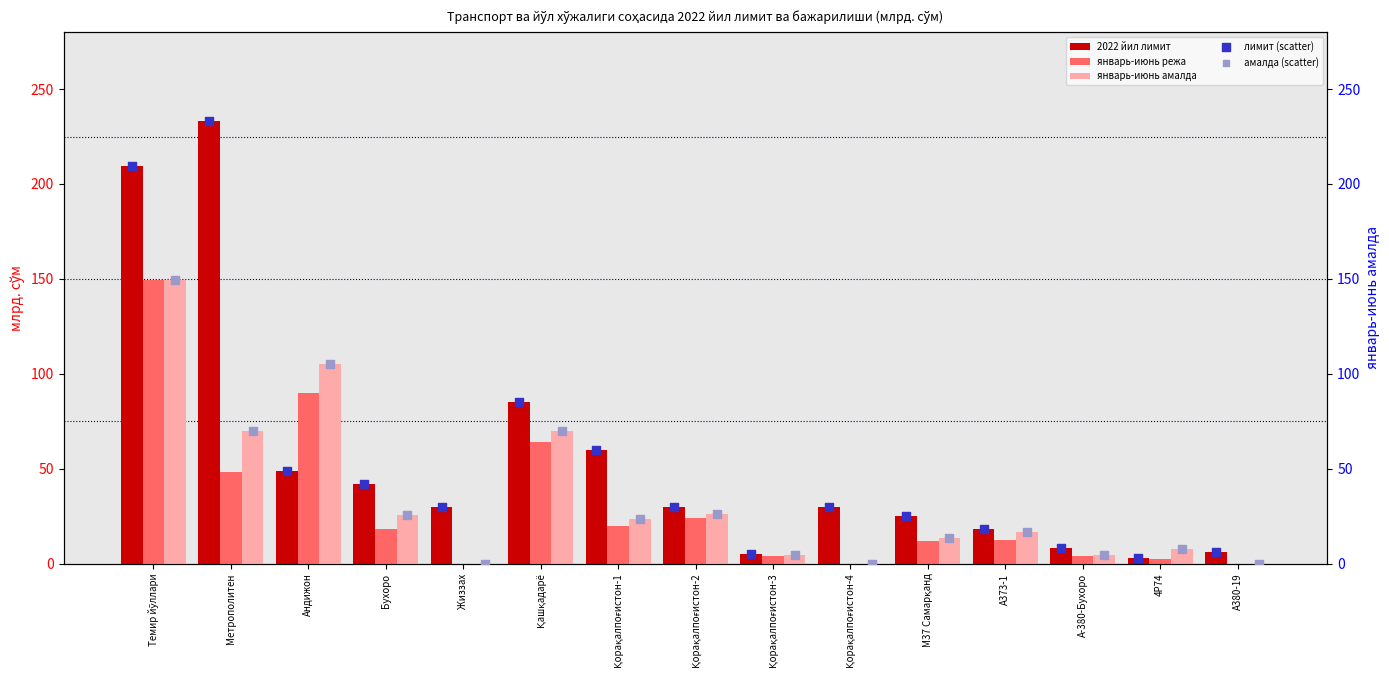

Is the value of амалда (scatter) at А373-1 greater than the value of 2022 йил лимит at М37 Самарқанд?

No